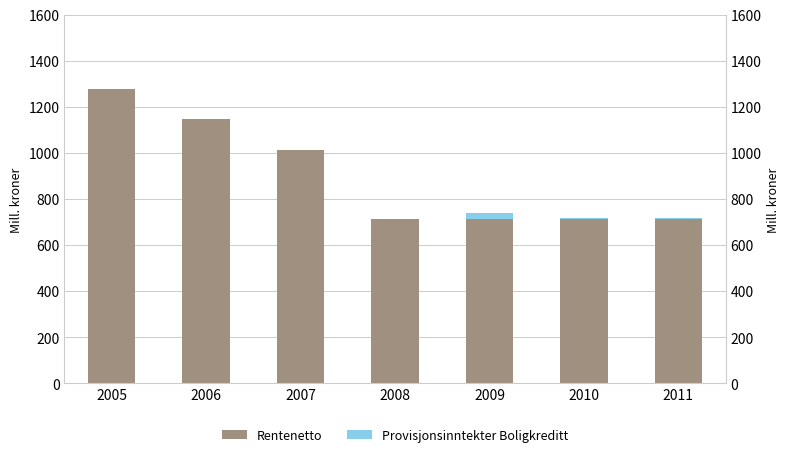

How many series are shown in this chart?

2